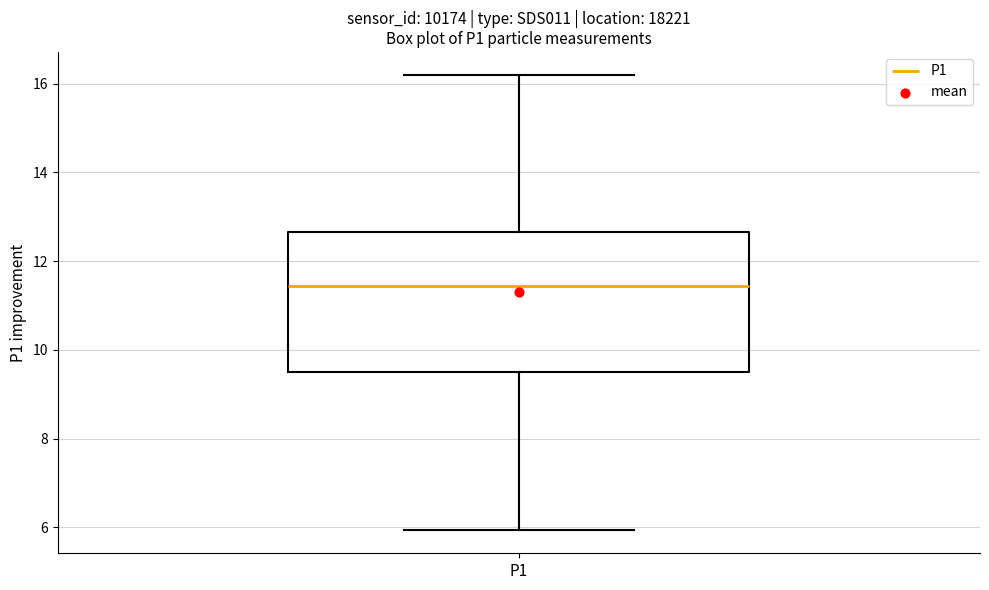

Where does the median line of the box for P1 sit on the y-axis? The values are not printed on the chart, so give them approximately, as read against the axis.

11.4